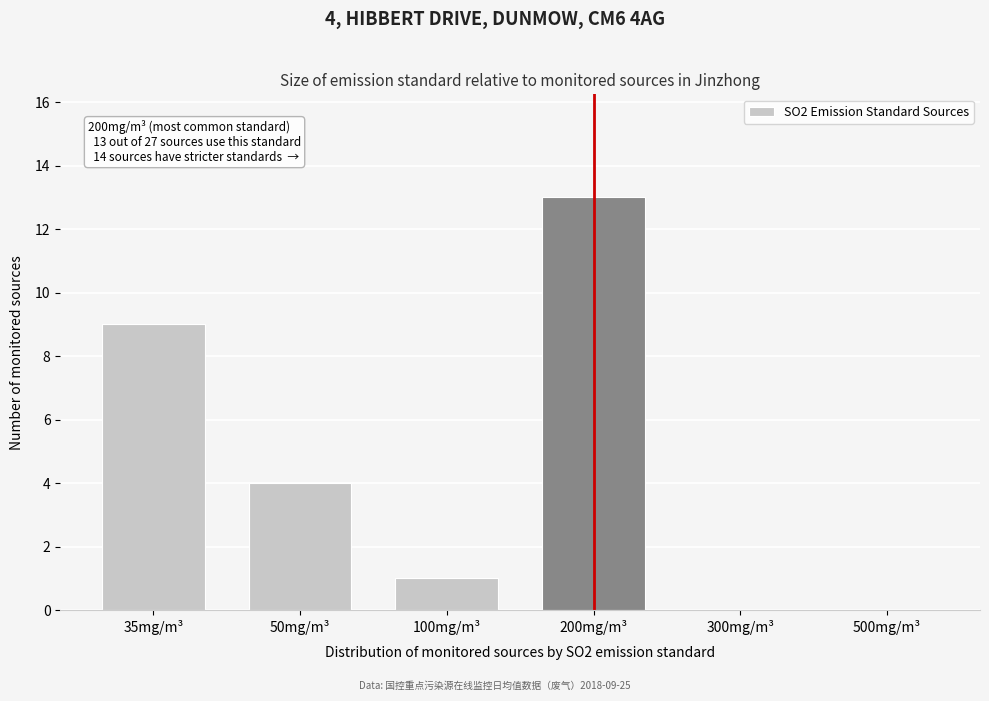

Reading left to right, list all the values displayed in this chart.

35mg/m³=9	50mg/m³=4	100mg/m³=1	200mg/m³=13	300mg/m³=0	500mg/m³=0